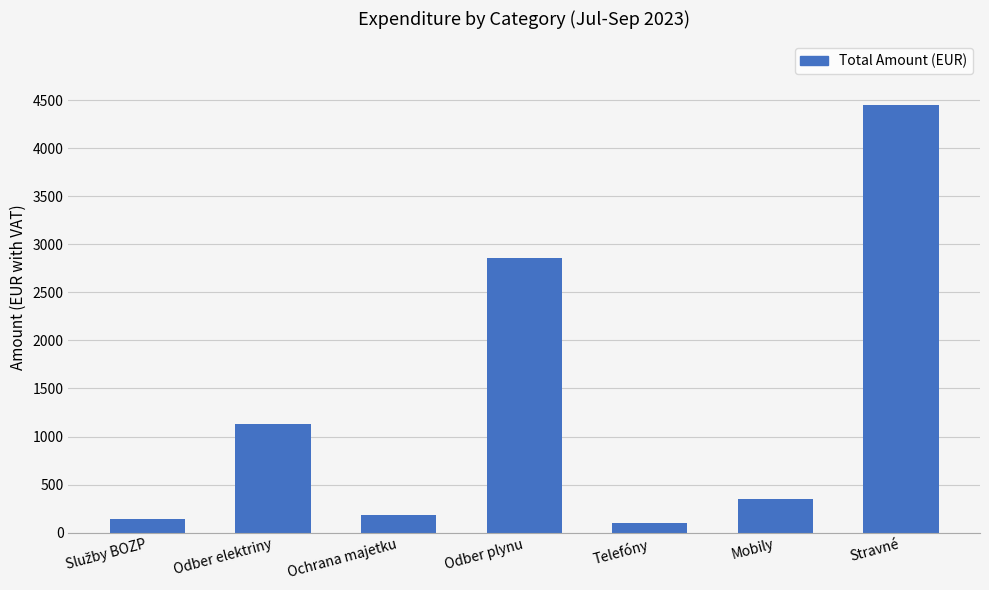

Which has a higher value, Ochrana majetku or Stravné?

Stravné